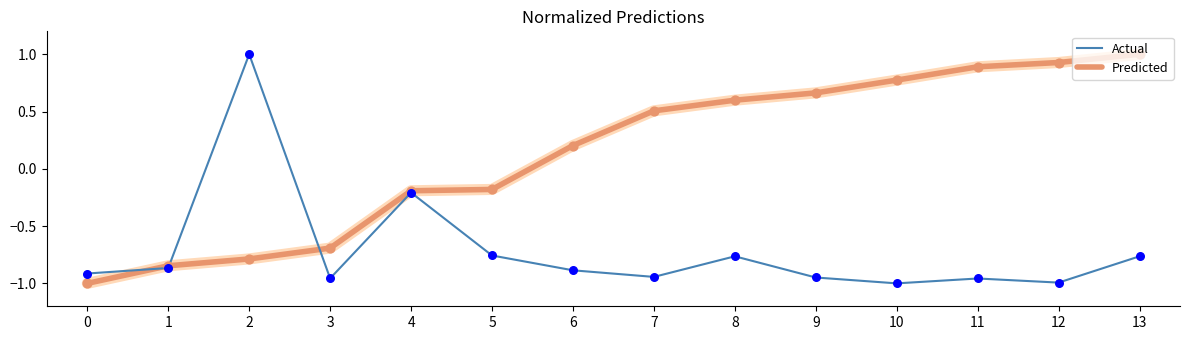

What is the spread (max minus min) of values at 2?

1.8